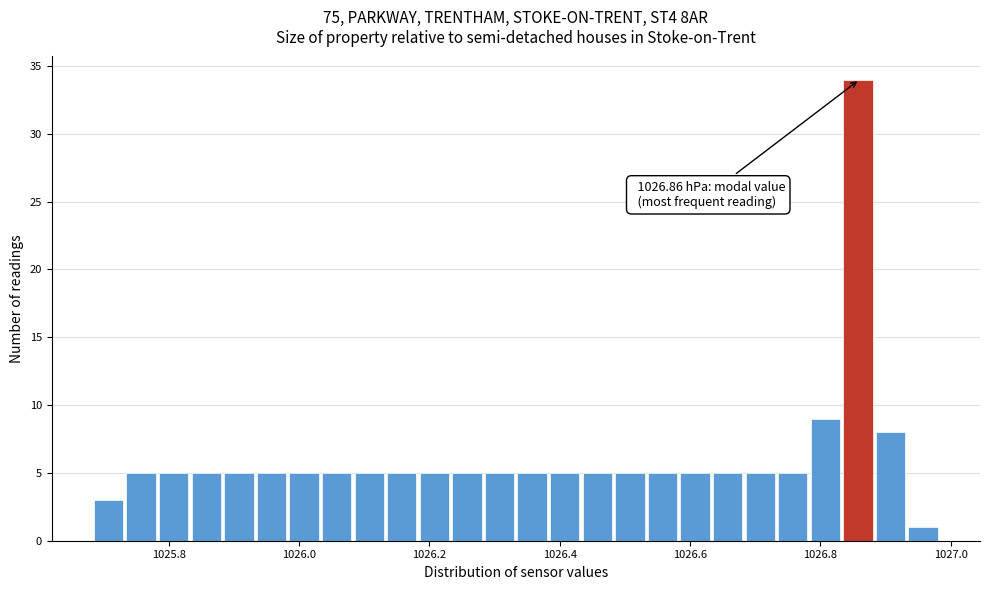

Read against the x-axis, roughly where is the centre of the tallest bar?

1026.86